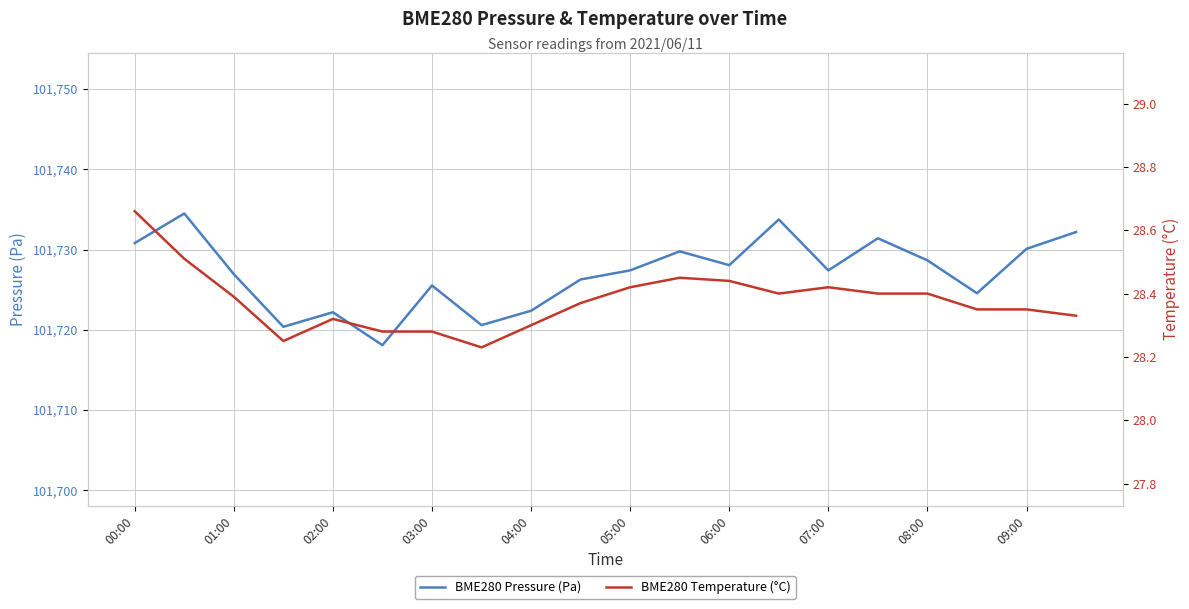

At which label does BME280 Temperature (°C) reach its peak?

00:00